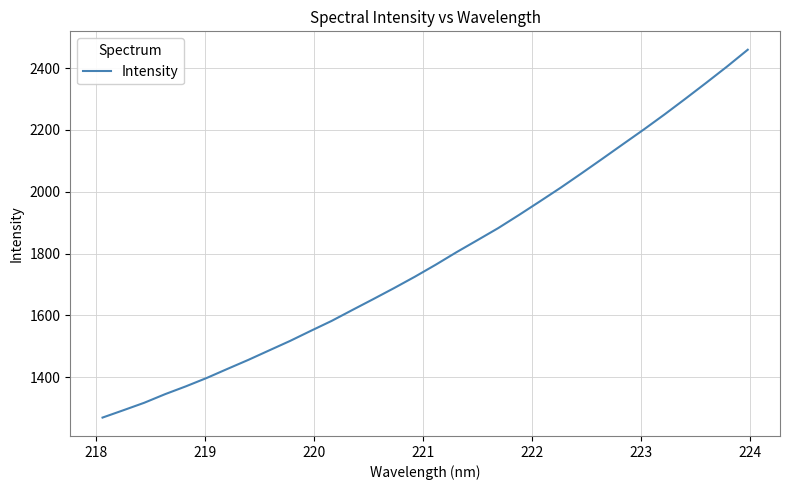

Is this an area chart (filled region under the line)?

No